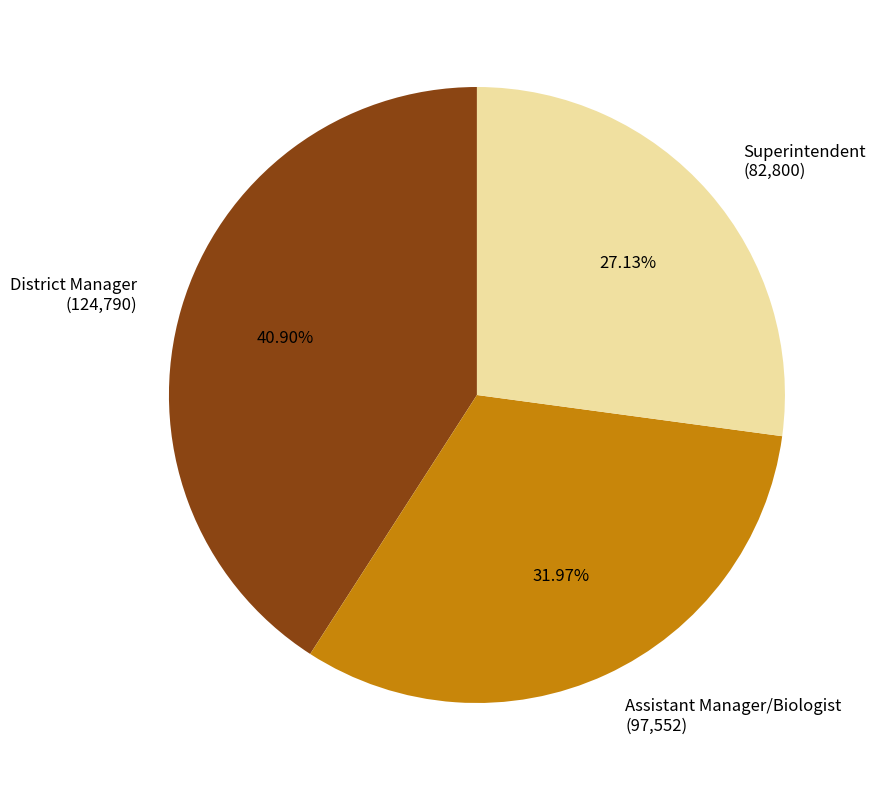

Is District Manager the majority of the pie?

No